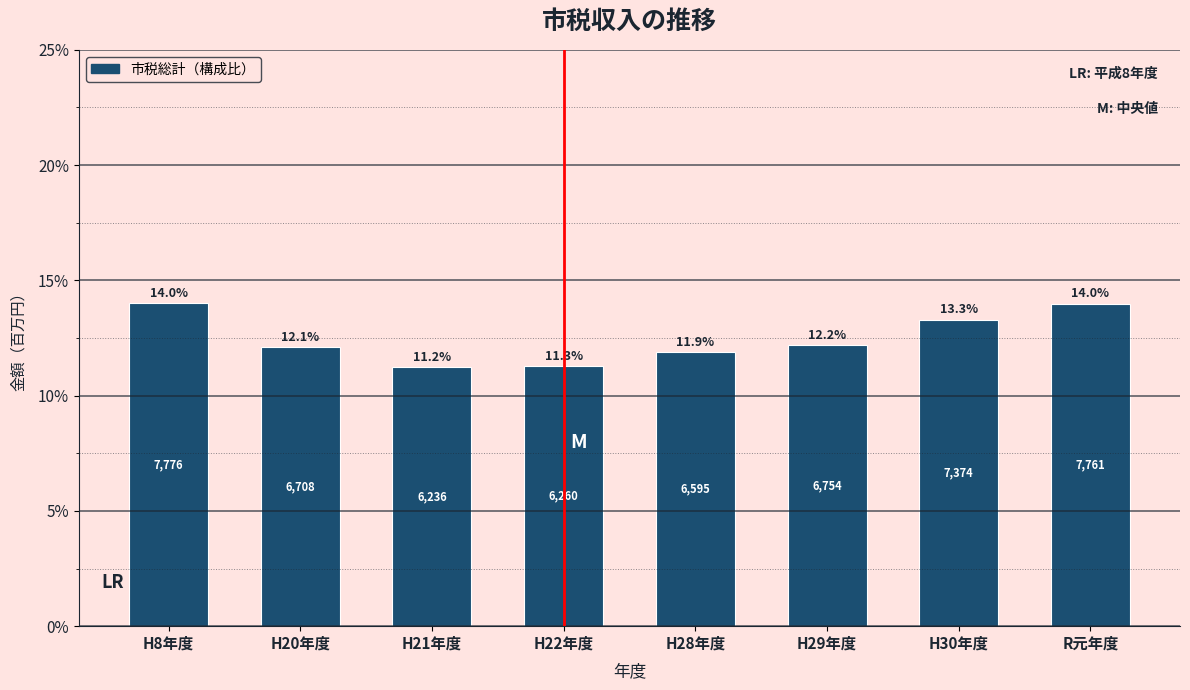

Reading left to right, transcribe all the data shown in this chart.

14.0	12.1	11.2	11.3	11.9	12.2	13.3	14.0